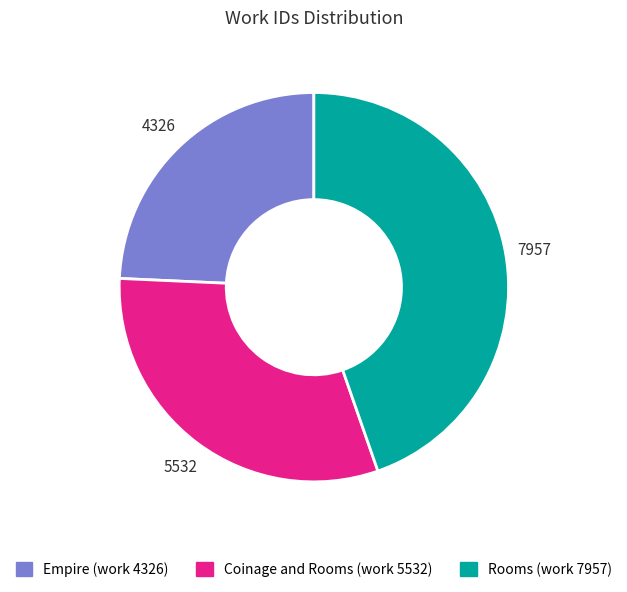

Between Empire (work 4326) and Rooms (work 7957), which is larger?

Rooms (work 7957)